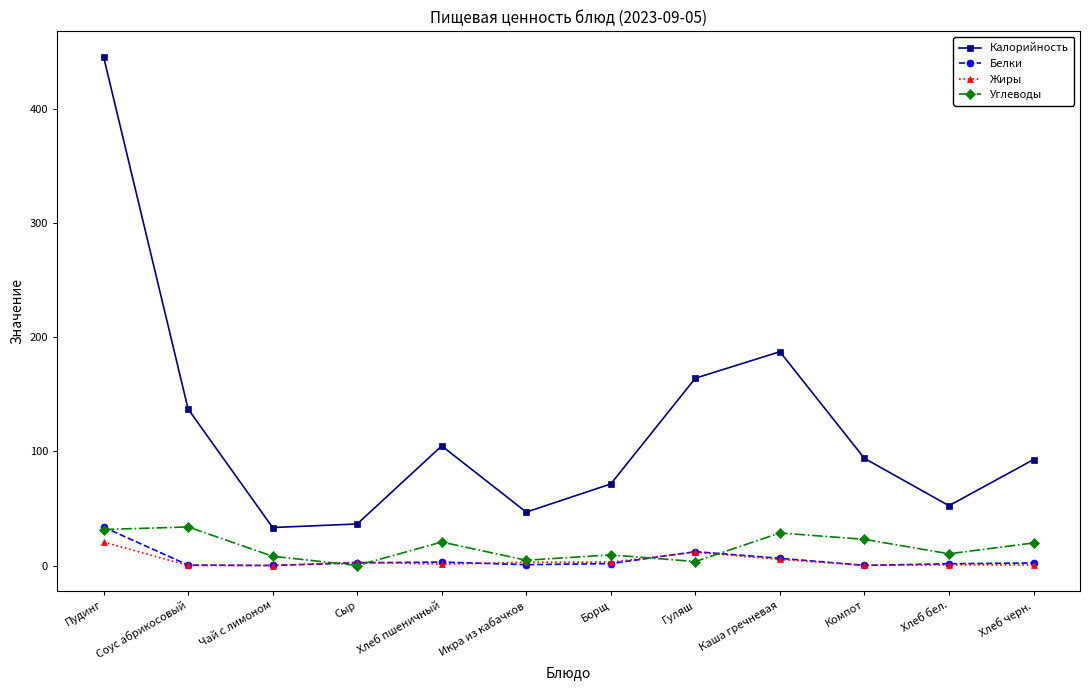

What is the maximum value for Калорийность?

445.9